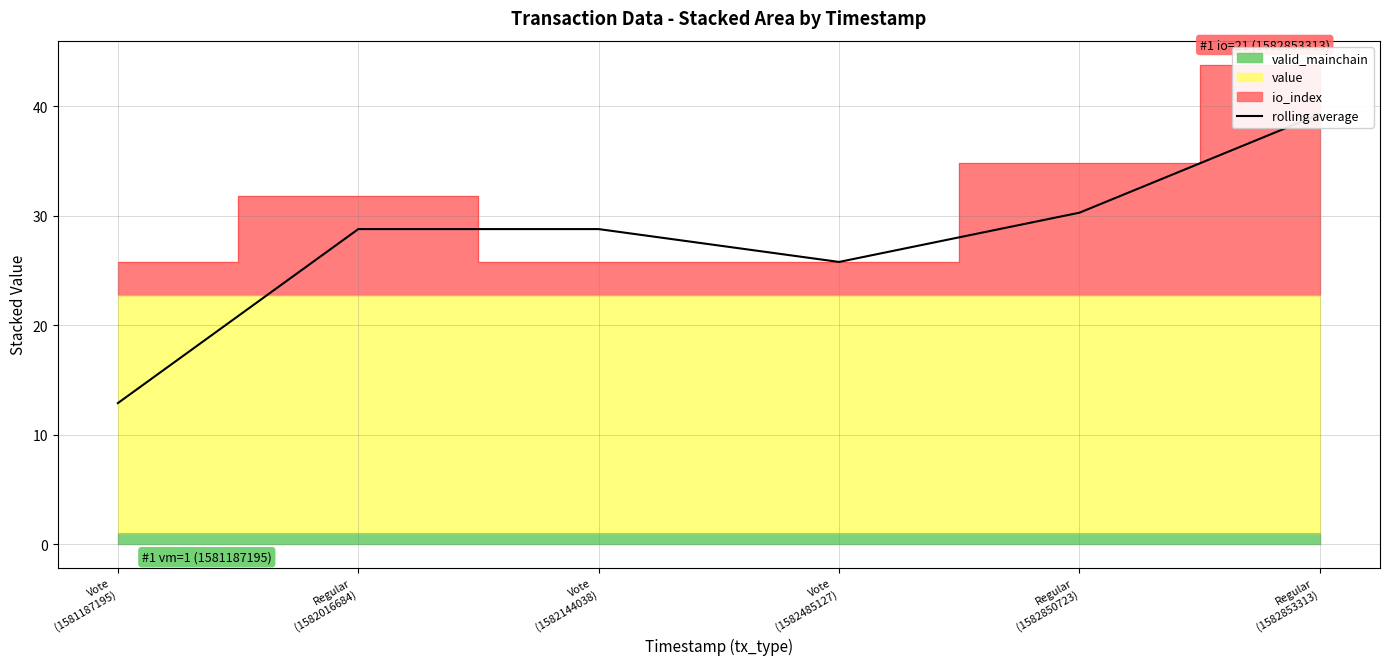

How many lines are shown in the chart?

1